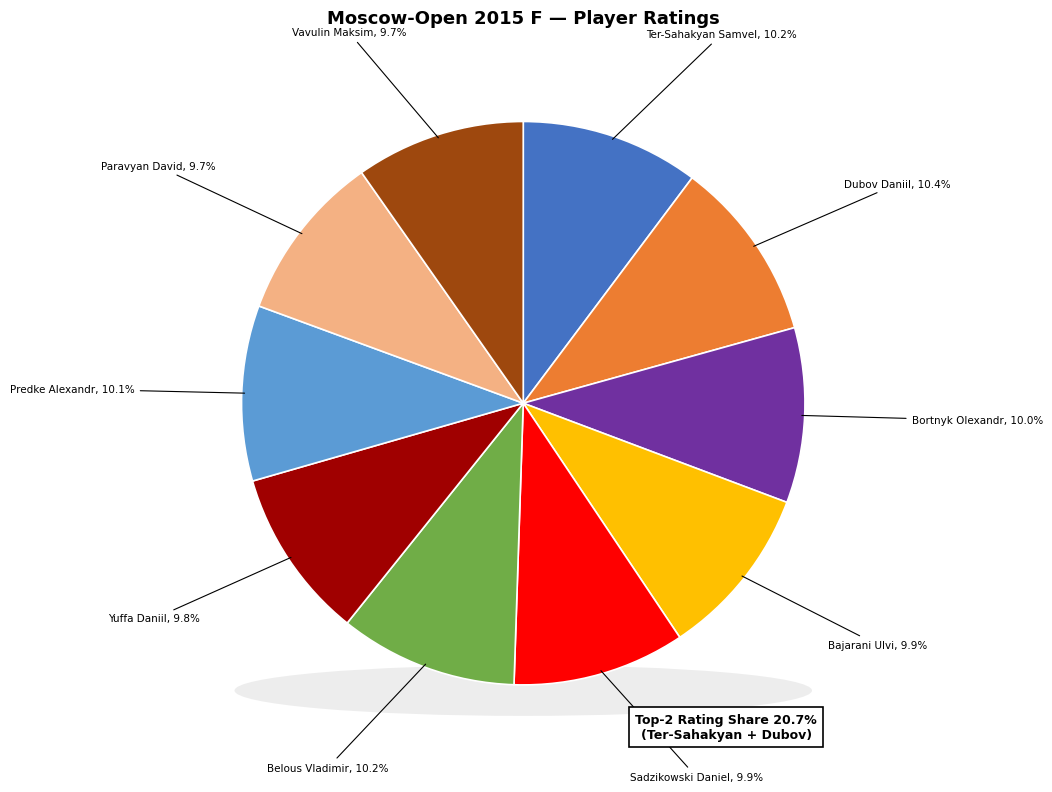

What is the largest slice in the pie chart?

Dubov Daniil